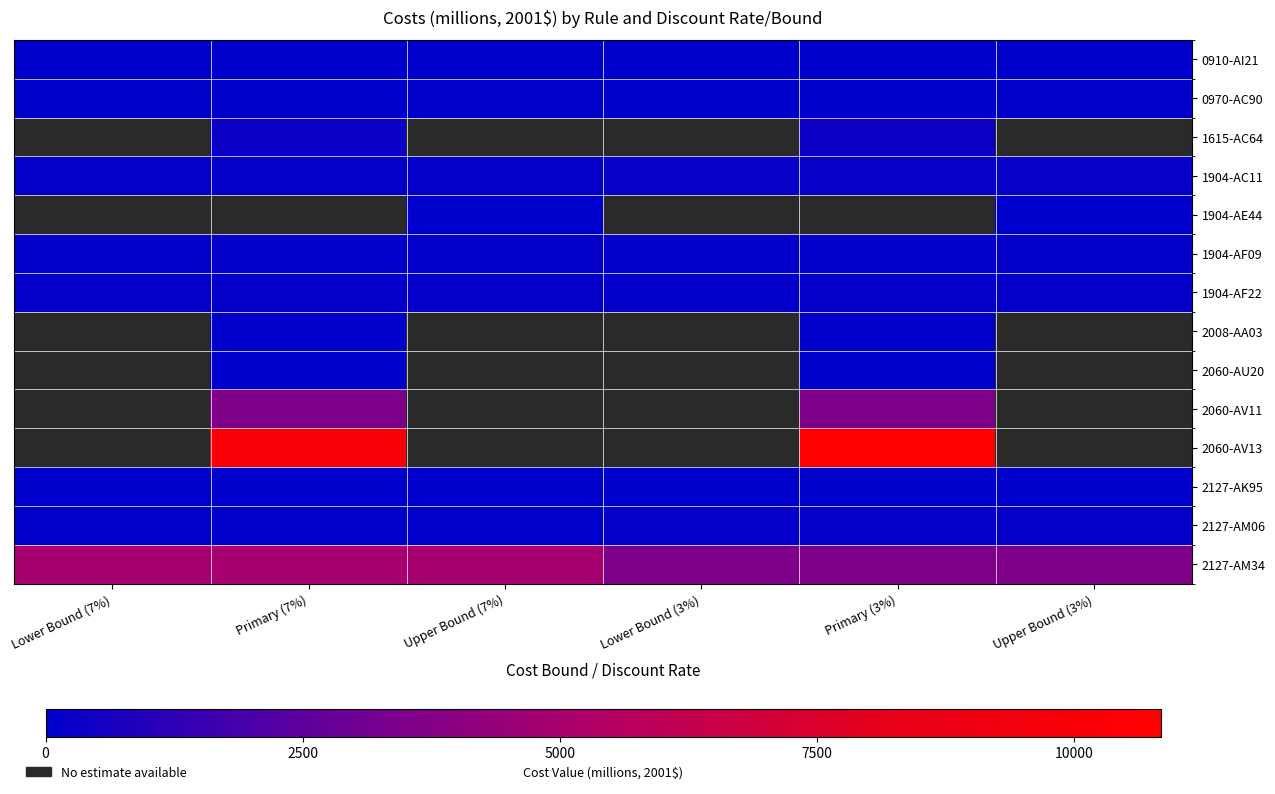

What is the difference between the maximum and minimum values in the 1904-AF09 series?

24.5